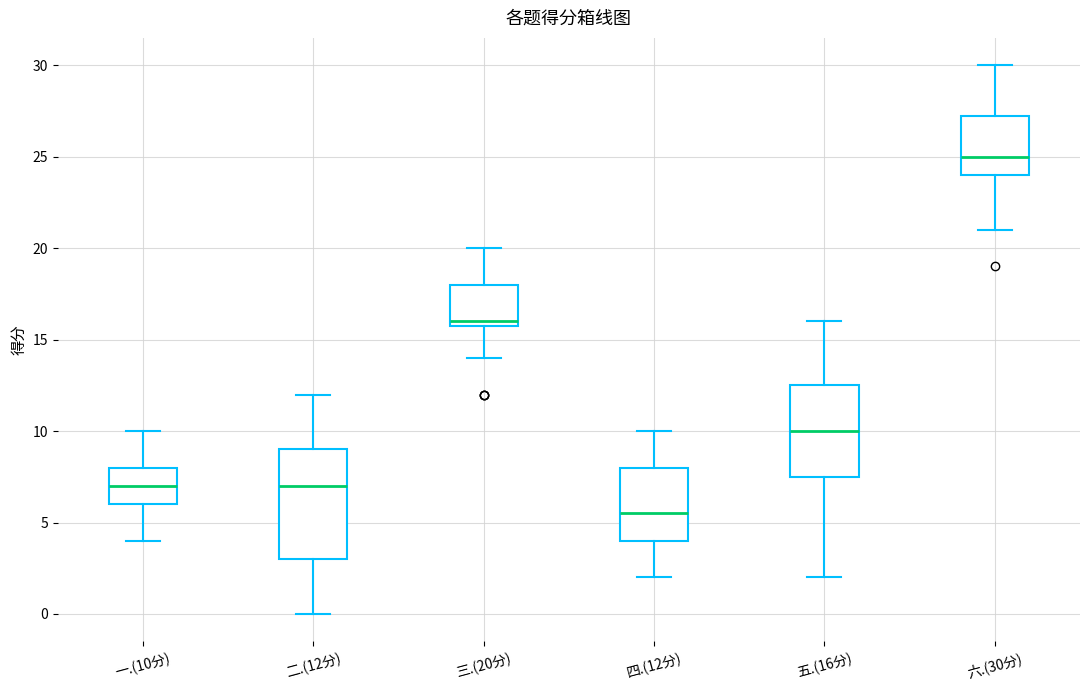

Reading left to right, transcribe this box plot: for each box, give where its median line is, the range the box spans, and where its two whiskers end, as read against the y-axis. The values are not printed on the chart, so give them approximately, as read against the axis.

一.(10分): median 7.0, box 6.0 to 8.0, whiskers 4.0 to 10.0
二.(12分): median 7.0, box 3.0 to 9.0, whiskers 0.0 to 12.0
三.(20分): median 16.0 (just above the box's lower edge), box 16.0 to 18.0, whiskers 14.0 to 20.0
四.(12分): median 5.5, box 4.0 to 8.0, whiskers 2.0 to 10.0
五.(16分): median 10.0, box 7.5 to 12.5, whiskers 2.0 to 16.0
六.(30分): median 25.0, box 24.0 to 27.5, whiskers 21.0 to 30.0